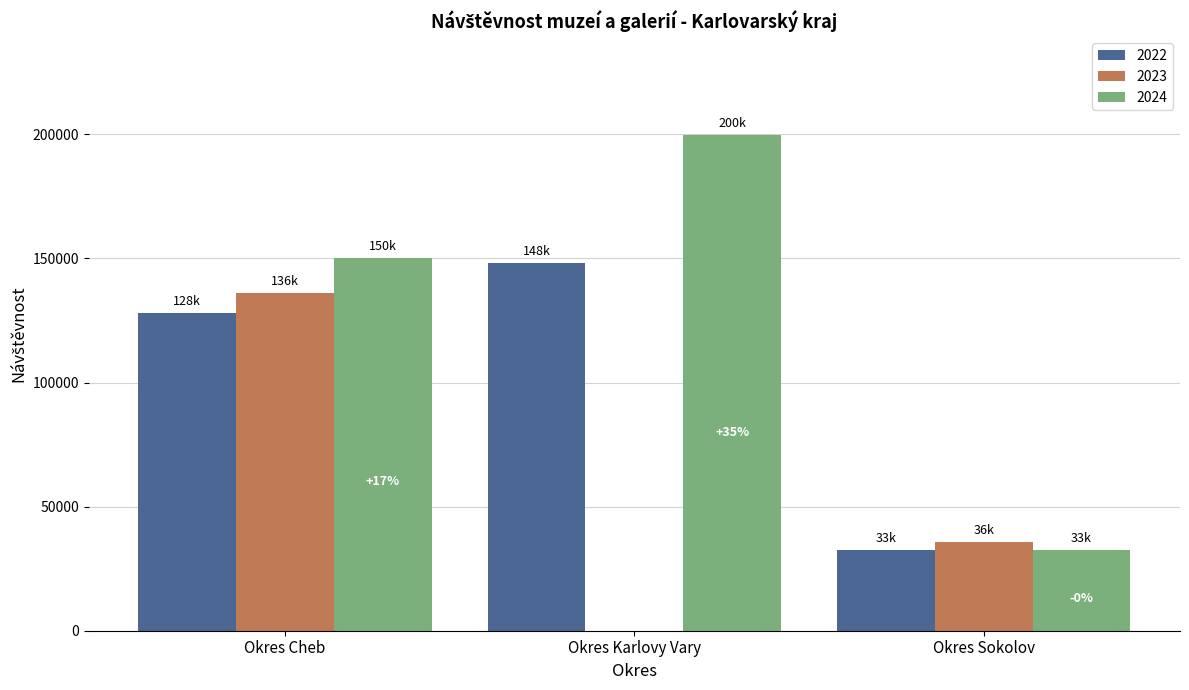

At which category is the sum across all series the highest?

Okres Cheb